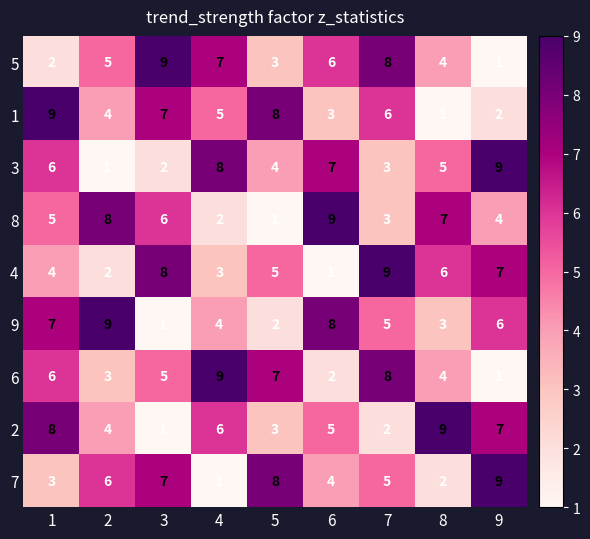

Which category has the highest value in the 7 series?

9